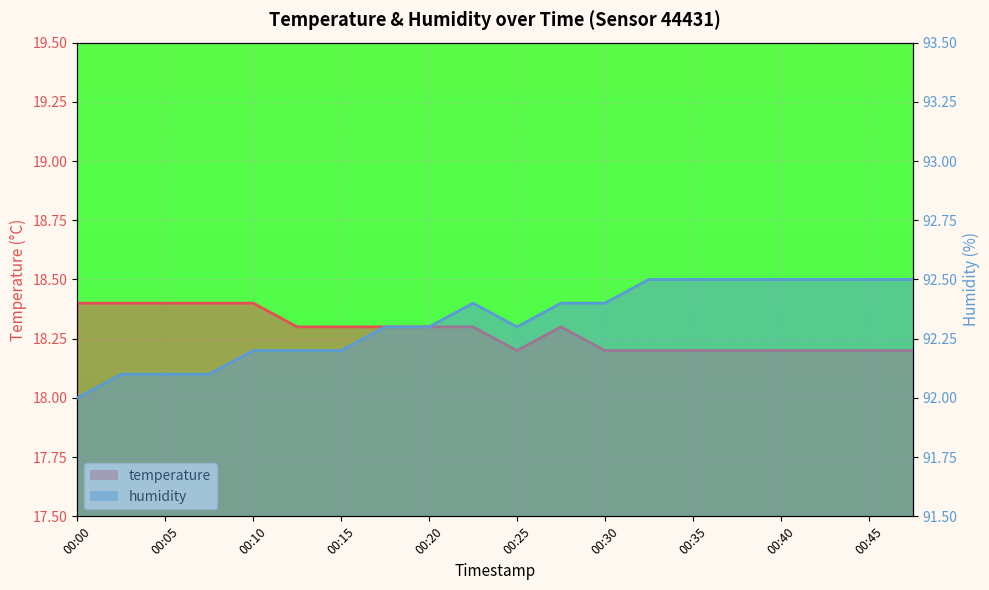

What are all the series names shown in the legend?

temperature, humidity